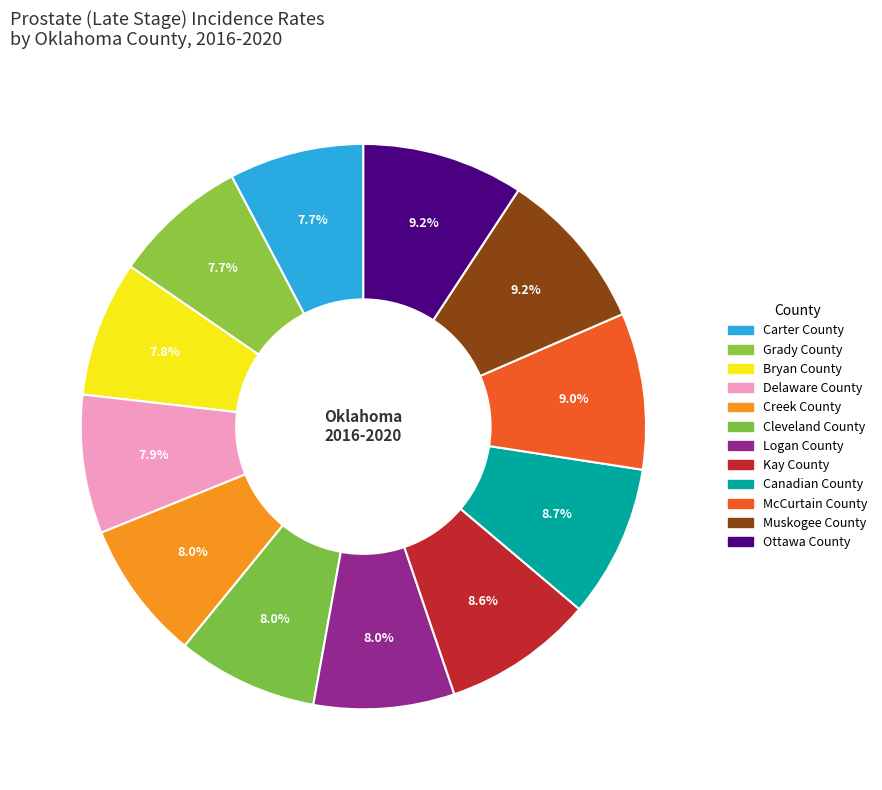

To the nearest percent, what percentage of the pie is Ottawa County?

9%